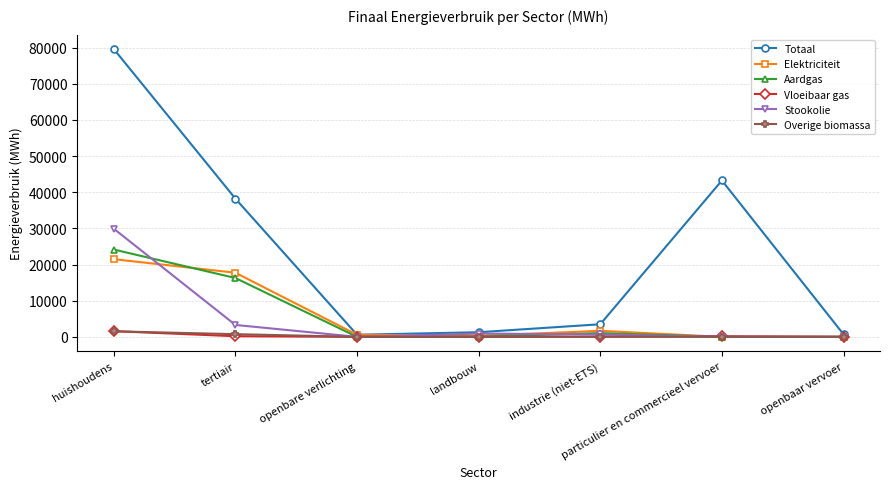

Which series has the largest total across all categories?

Totaal